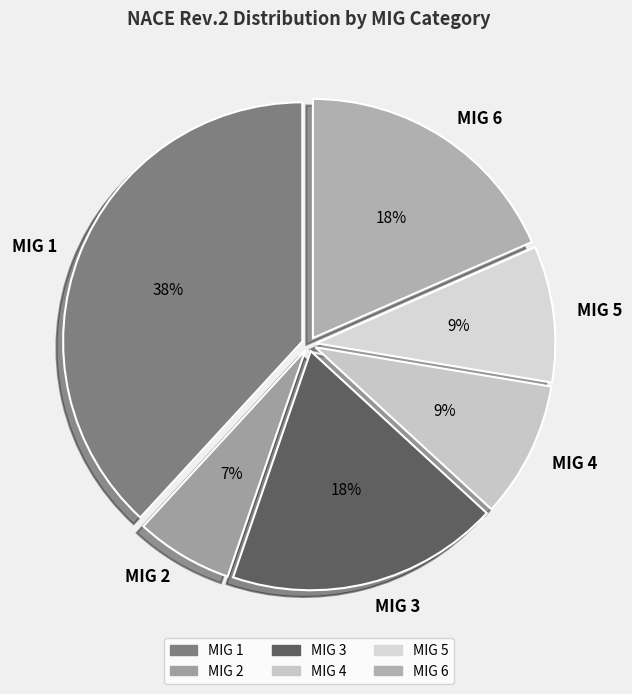

Is the sum of MIG 5 and MIG 6 greater than half?

No